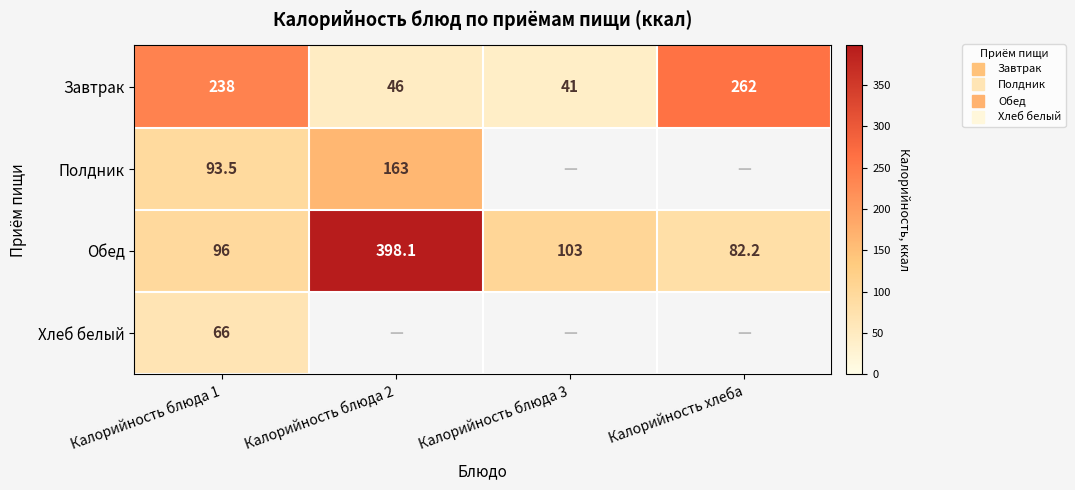

Rank the categories by Обед value from highest to lowest.

Калорийность блюда 2, Калорийность блюда 3, Калорийность блюда 1, Калорийность хлеба